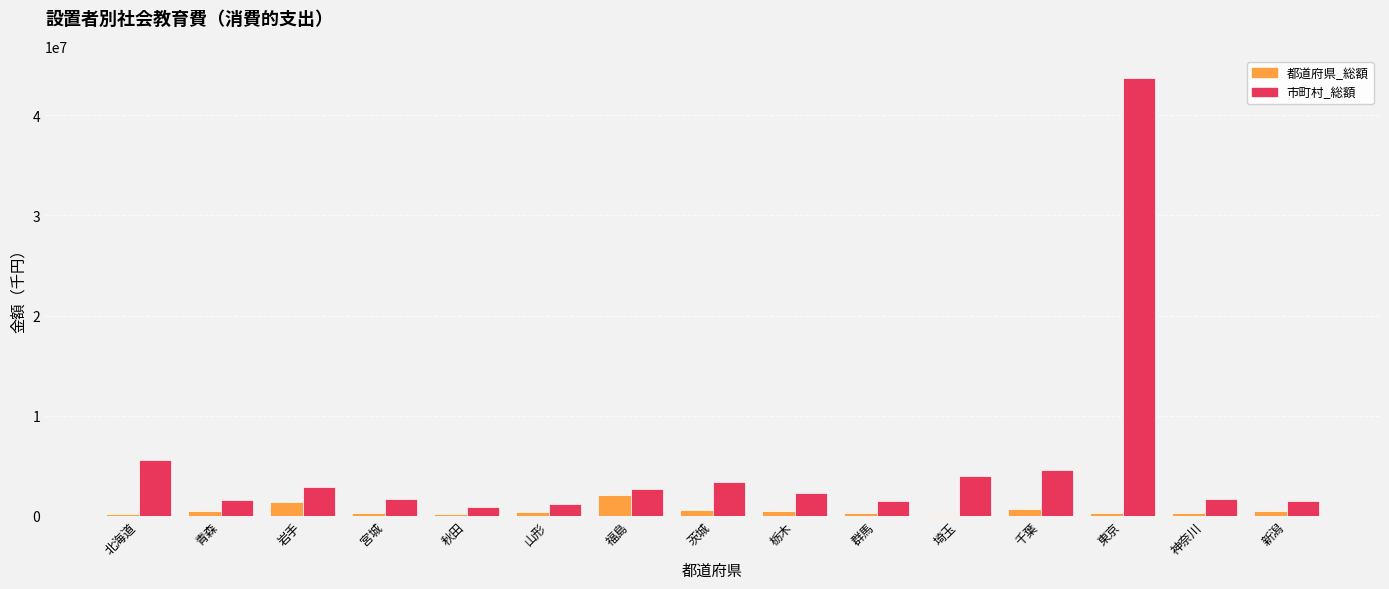

What is the average value of the 都道府県_総額 series?

540373